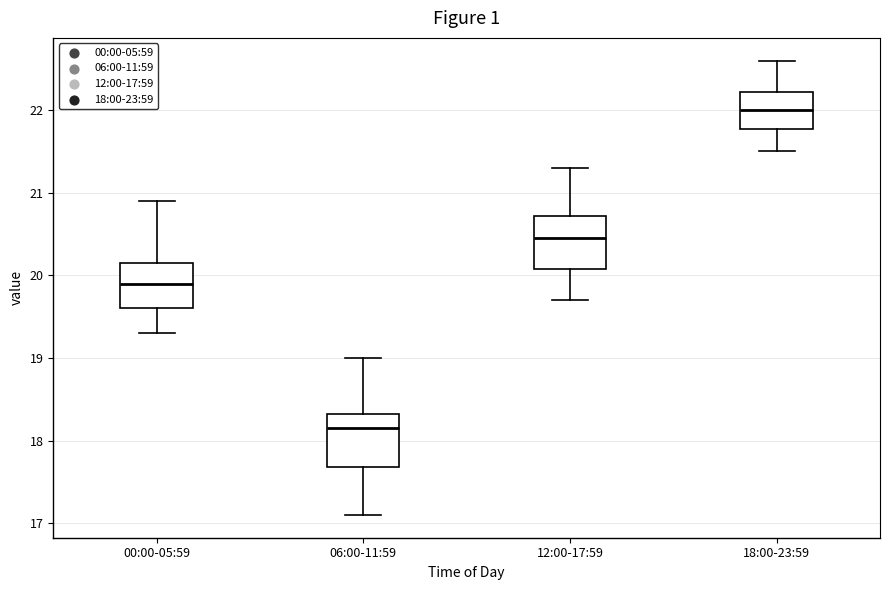

Reading left to right, read every box against the y-axis: the position of its median line, the range the box covers, and the ends of its whiskers. The values are not printed on the chart, so give them approximately, as read against the axis.

00:00-05:59: median 19.9, box 19.6 to 20.2, whiskers 19.3 to 20.9
06:00-11:59: median 18.2, box 17.7 to 18.3, whiskers 17.1 to 19.0
12:00-17:59: median 20.5, box 20.1 to 20.7, whiskers 19.7 to 21.3
18:00-23:59: median 22.0, box 21.8 to 22.2, whiskers 21.5 to 22.6